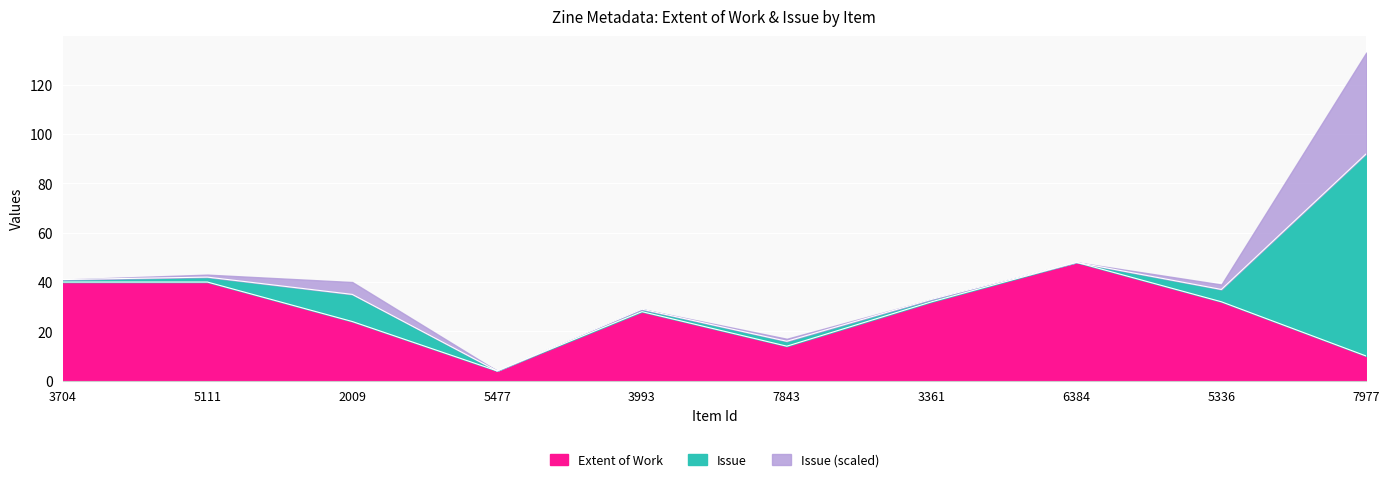

What is the sum of the Issue values at 7977 and 3704?

83